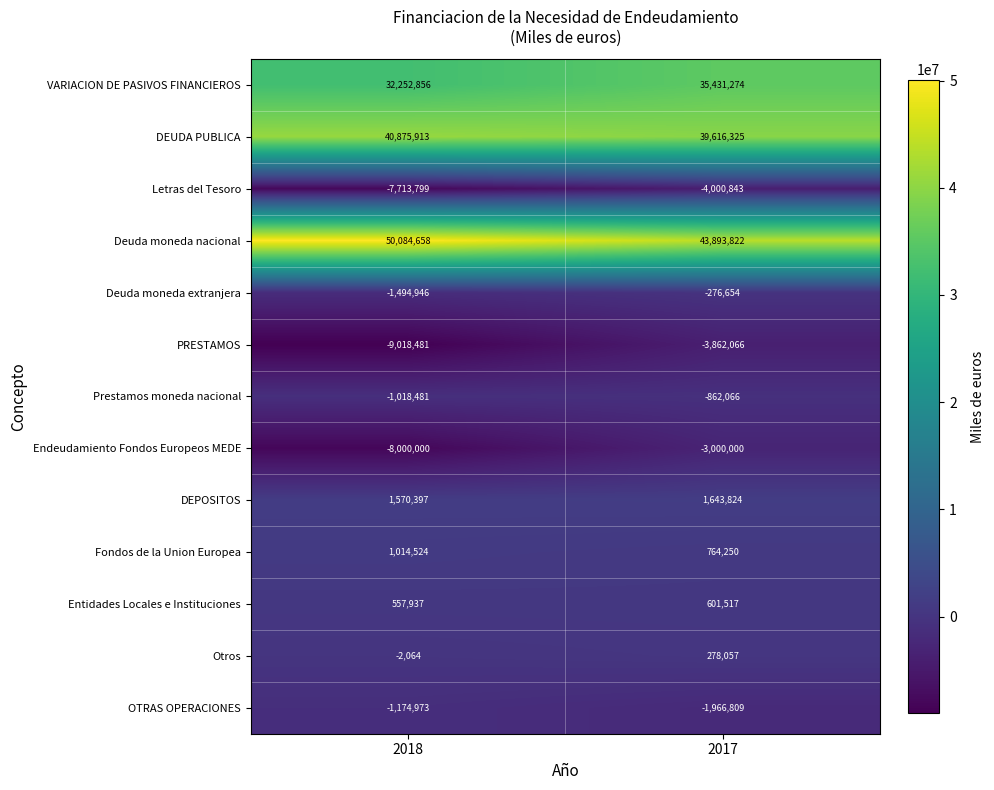

Reading left to right, extract all data points from this chart.

VARIACION DE PASIVOS FINANCIEROS: 2018=32252856	2017=35431274
DEUDA PUBLICA: 2018=40875913	2017=39616325
Letras del Tesoro: 2018=-7713799	2017=-4000843
Deuda moneda nacional: 2018=50084658	2017=43893822
Deuda moneda extranjera: 2018=-1494946	2017=-276654
PRESTAMOS: 2018=-9018481	2017=-3862066
Prestamos moneda nacional: 2018=-1018481	2017=-862066
Endeudamiento Fondos Europeos MEDE: 2018=-8000000	2017=-3000000
DEPOSITOS: 2018=1570397	2017=1643824
Fondos de la Union Europea: 2018=1014524	2017=764250
Entidades Locales e Instituciones: 2018=557937	2017=601517
Otros: 2018=-2064	2017=278057
OTRAS OPERACIONES: 2018=-1174973	2017=-1966809